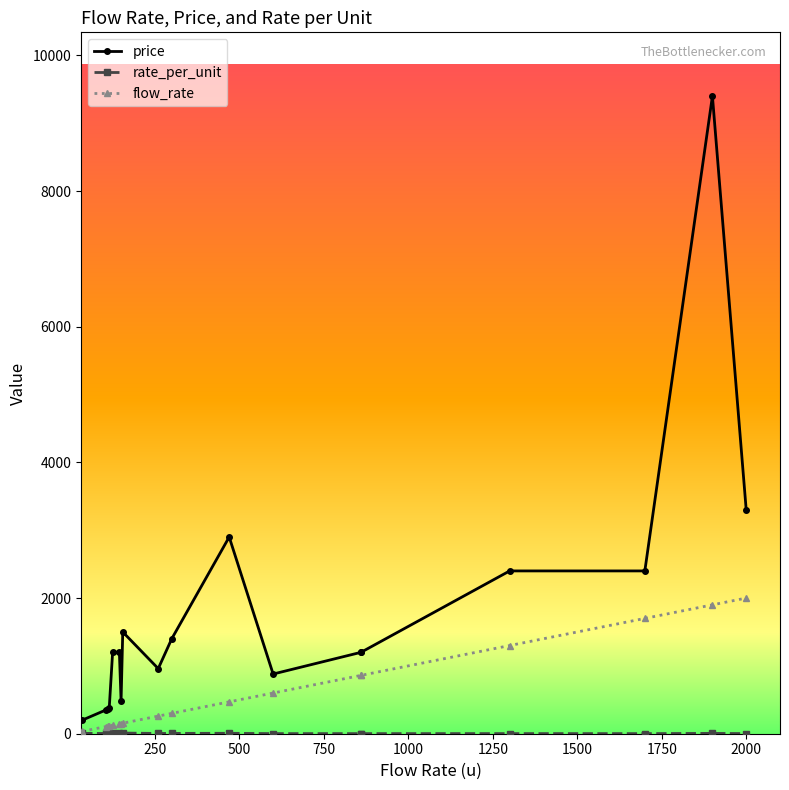

Which series has the largest total across all categories?

price